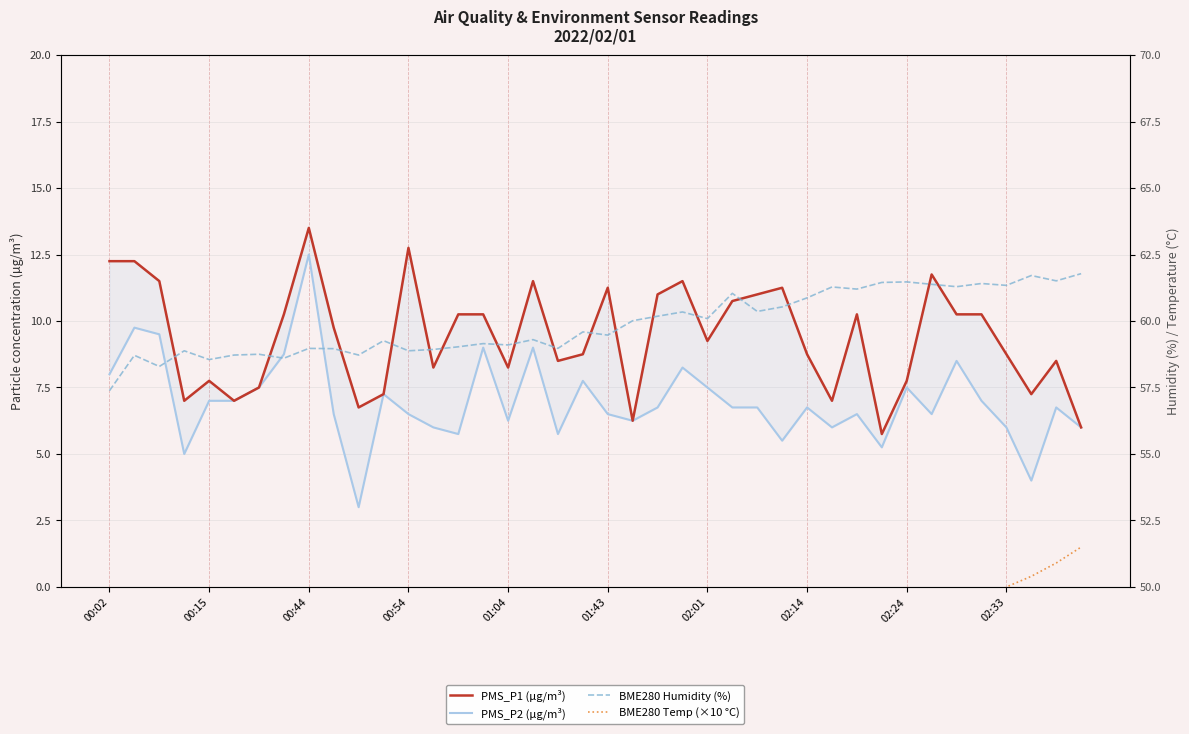

True or false: PMS_P2 (µg/m³) and PMS_P1 (µg/m³) cross at least once.

False